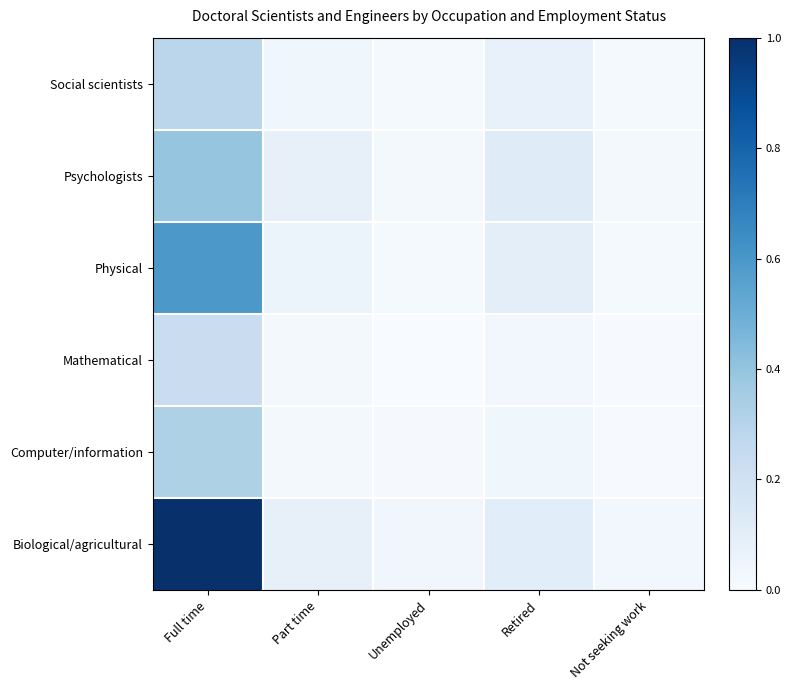

At how many categories does at least one series exceed 0?

5